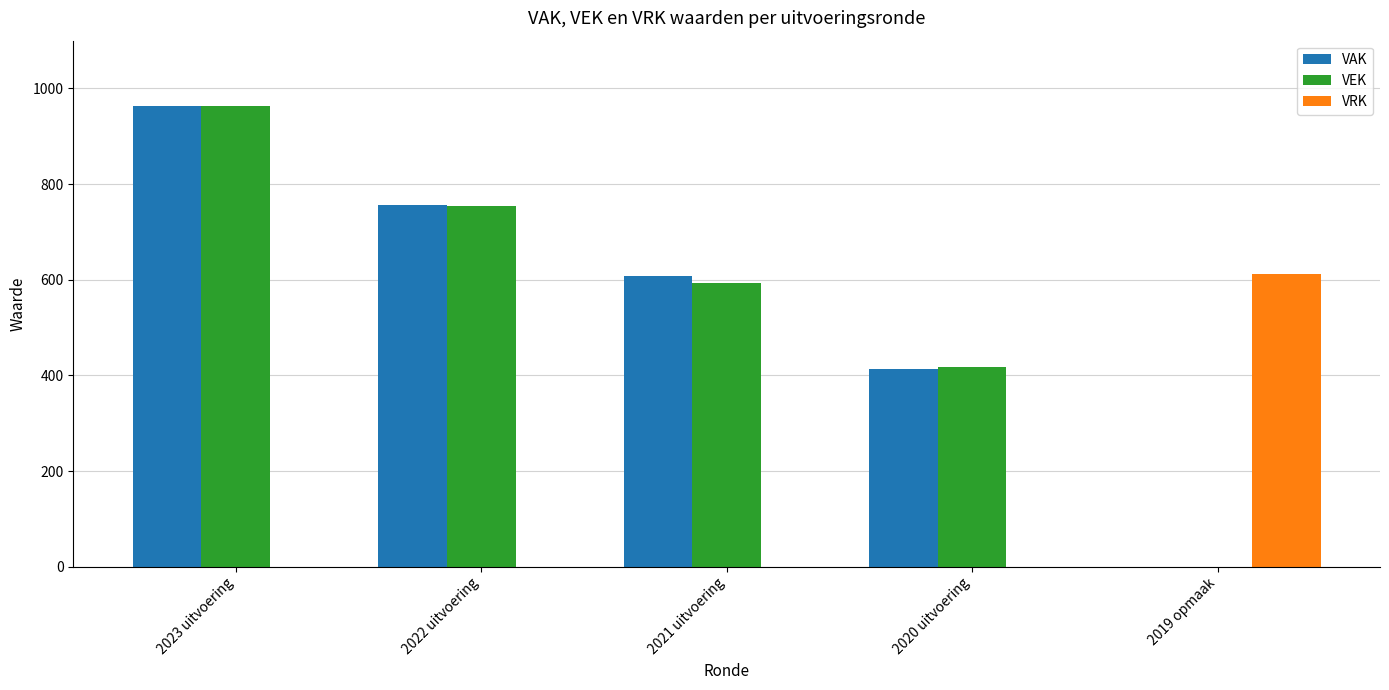

At which category does the chart reach its peak across all series?

2023 uitvoering